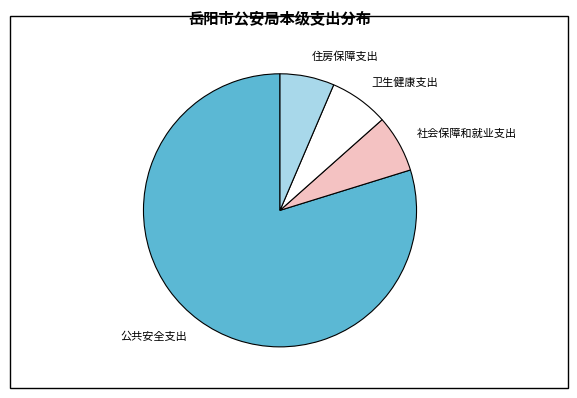

Is it true that 公共安全支出 is 75% of the pie?

False